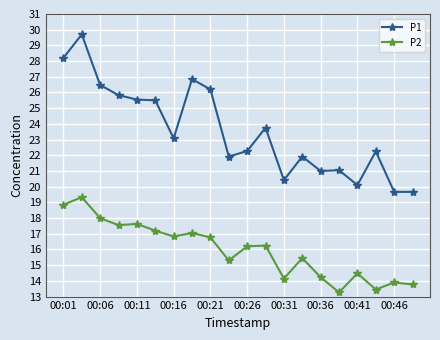

How many categories are shown in the chart?

20